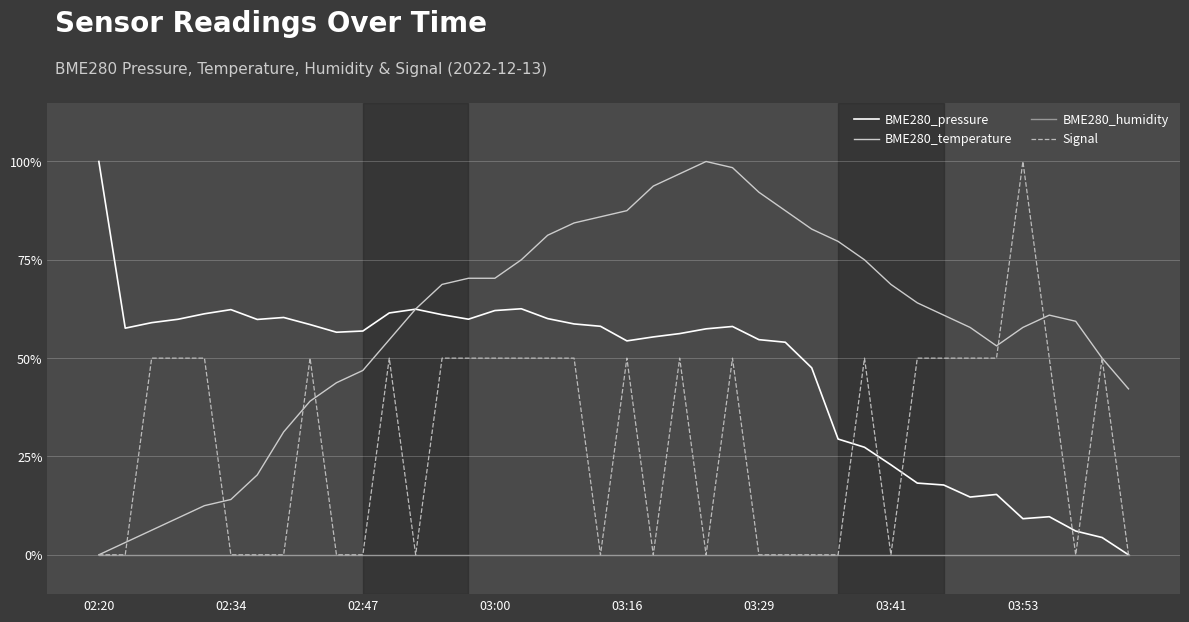

List the series in order of their overall mean, lowest first.

BME280_humidity, Signal, BME280_pressure, BME280_temperature